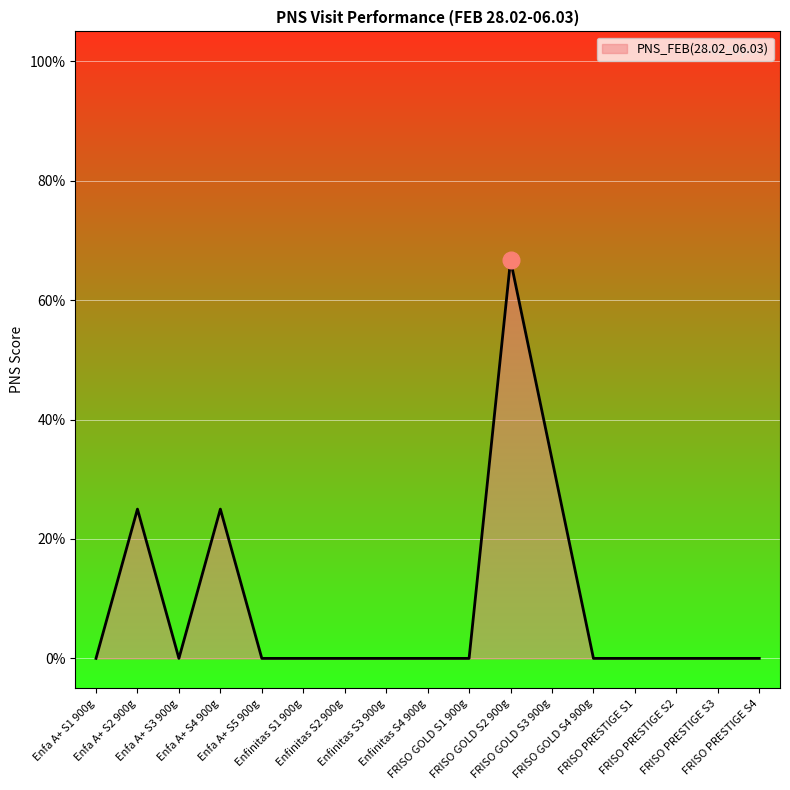

Does the chart have visible grid lines?

Yes